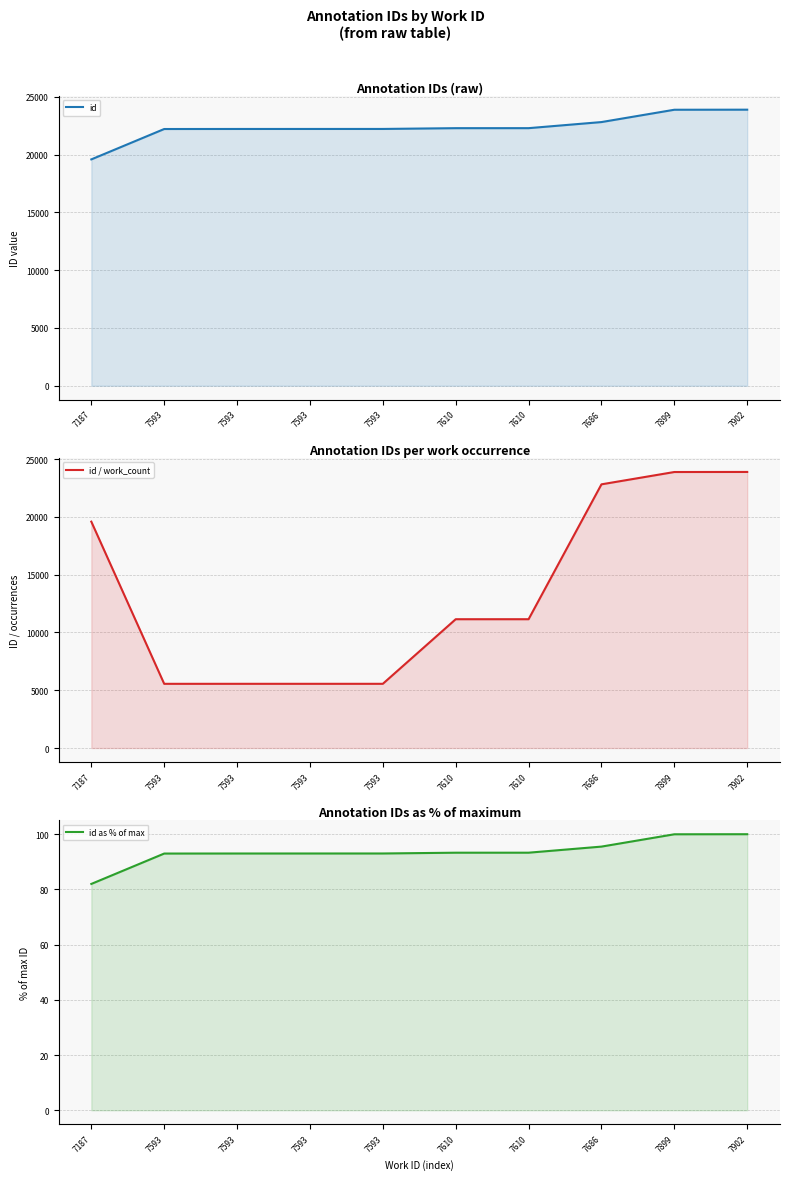

What is the difference between the maximum and minimum values in the id as % of max series?

18.0